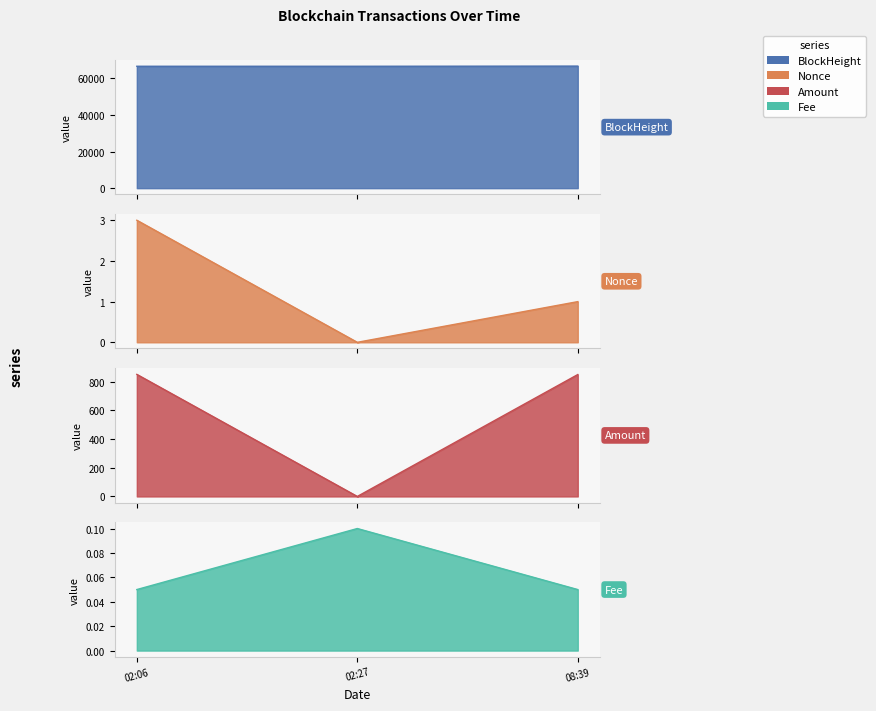

What is the difference between the Fee values at 02:27 and 02:06?

0.1